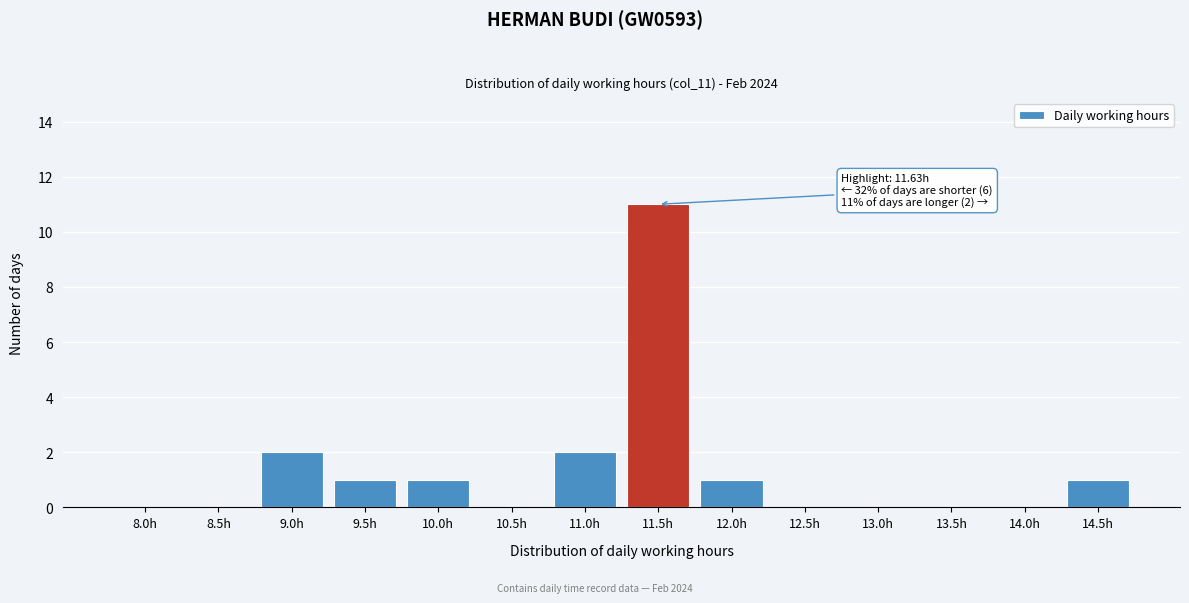

Reading left to right, transcribe all the data shown in this chart.

8.0h=0	8.5h=0	9.0h=2	9.5h=1	10.0h=1	10.5h=0	11.0h=2	11.5h=11	12.0h=1	12.5h=0	13.0h=0	13.5h=0	14.0h=0	14.5h=1